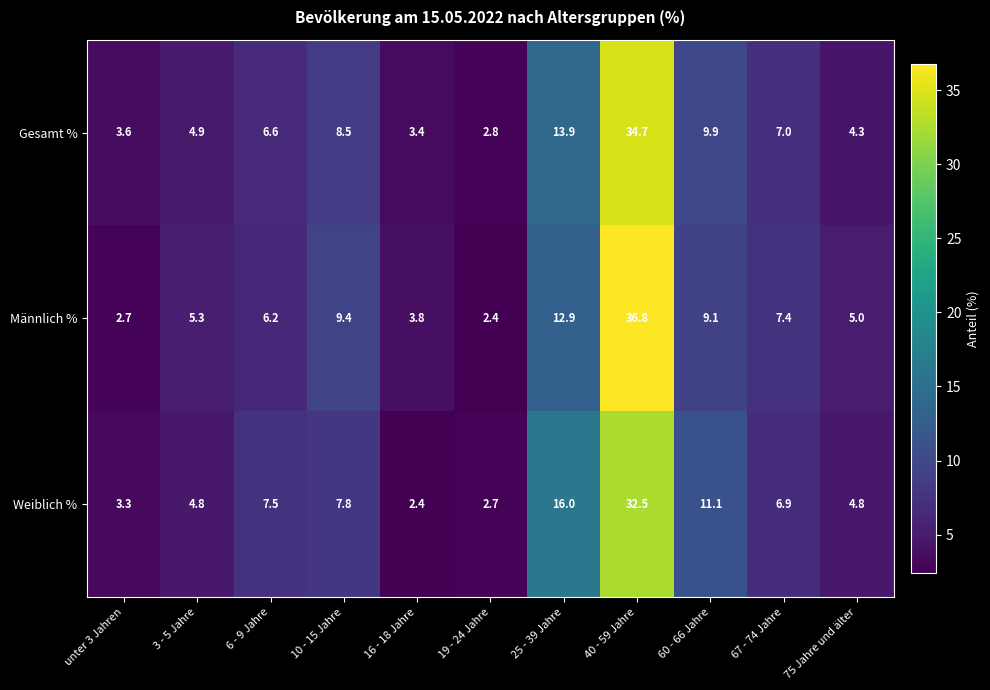

The value of Gesamt % at 3 - 5 Jahre is 7.4. True or false?

False